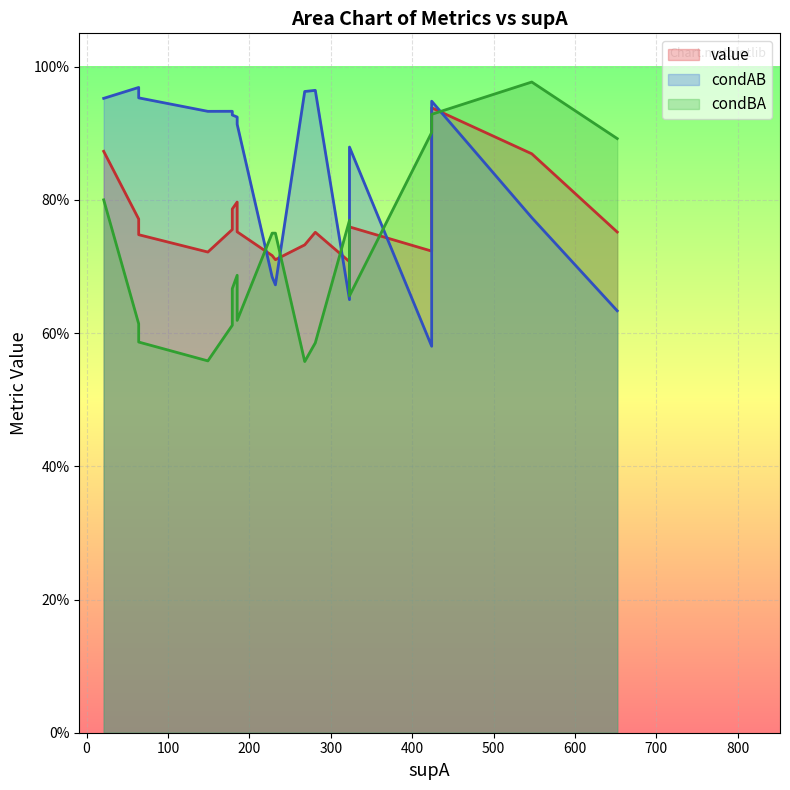

Which has a higher value, 5 or 2?

2